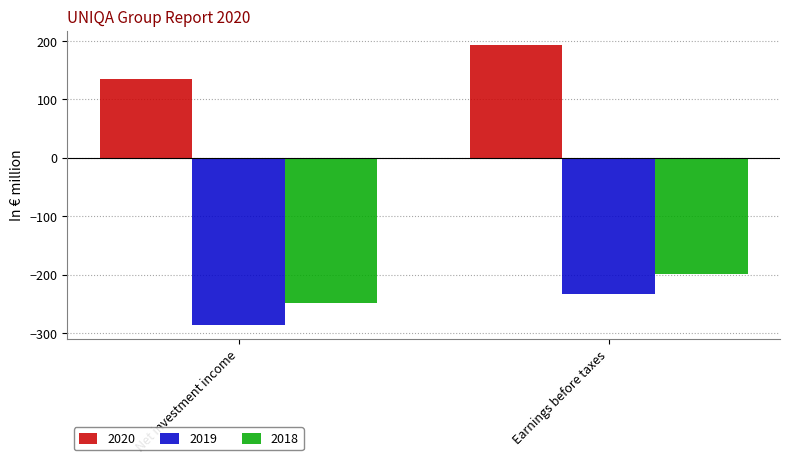

What is the sum of the 2019 values at Earnings before taxes and Net investment income?

-518.3